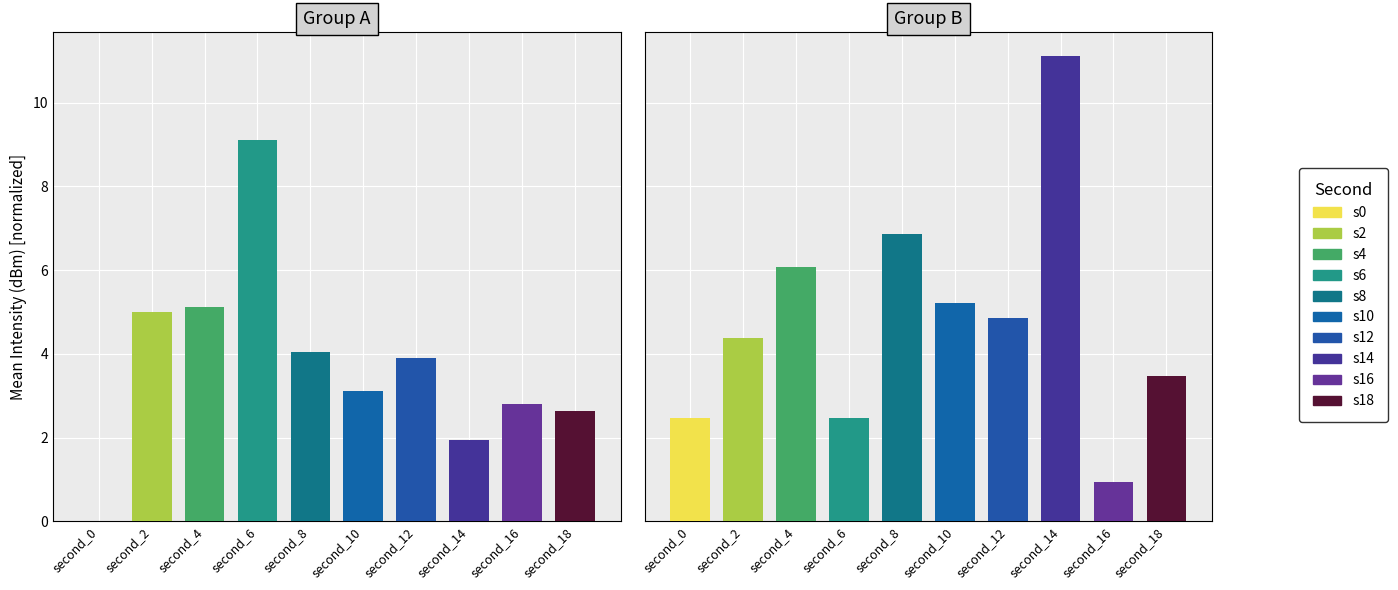

What is the sum of all minute_0 values?

37.7